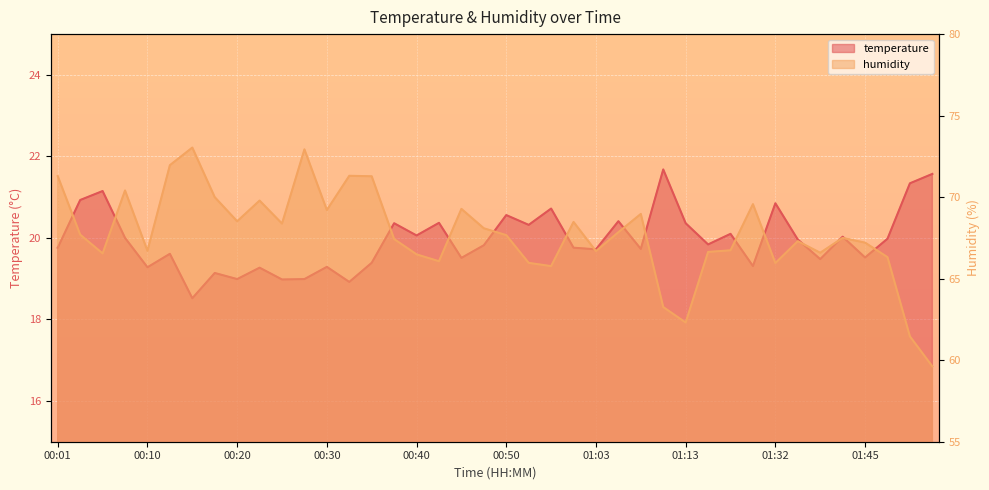

Reading left to right, transcribe all the data shown in this chart.

temperature: 19.8	20.9	21.1	20.0	19.3	19.6	18.5	19.1	19.0	19.3	19.0	19.0	19.3	18.9	19.4	20.4	20.1	20.4	19.5	19.8	20.6	20.3	20.7	19.8	19.7	20.4	19.7	21.7	20.4	19.8	20.1	19.3	20.9	20.0	19.5	20.0	19.5	20.0	21.3	21.6
humidity: 71.3	67.7	66.5	70.4	66.7	72.0	73.0	70.0	68.5	69.8	68.4	72.9	69.2	71.3	71.3	67.4	66.5	66.1	69.3	68.1	67.7	66.0	65.8	68.5	66.7	67.8	69.0	63.3	62.3	66.6	66.7	69.6	66.0	67.3	66.6	67.5	67.2	66.3	61.5	59.6